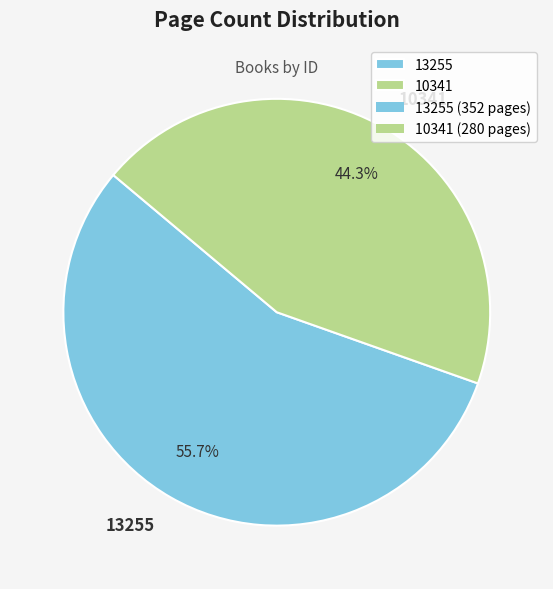

Rank the categories by value from highest to lowest.

13255, 10341